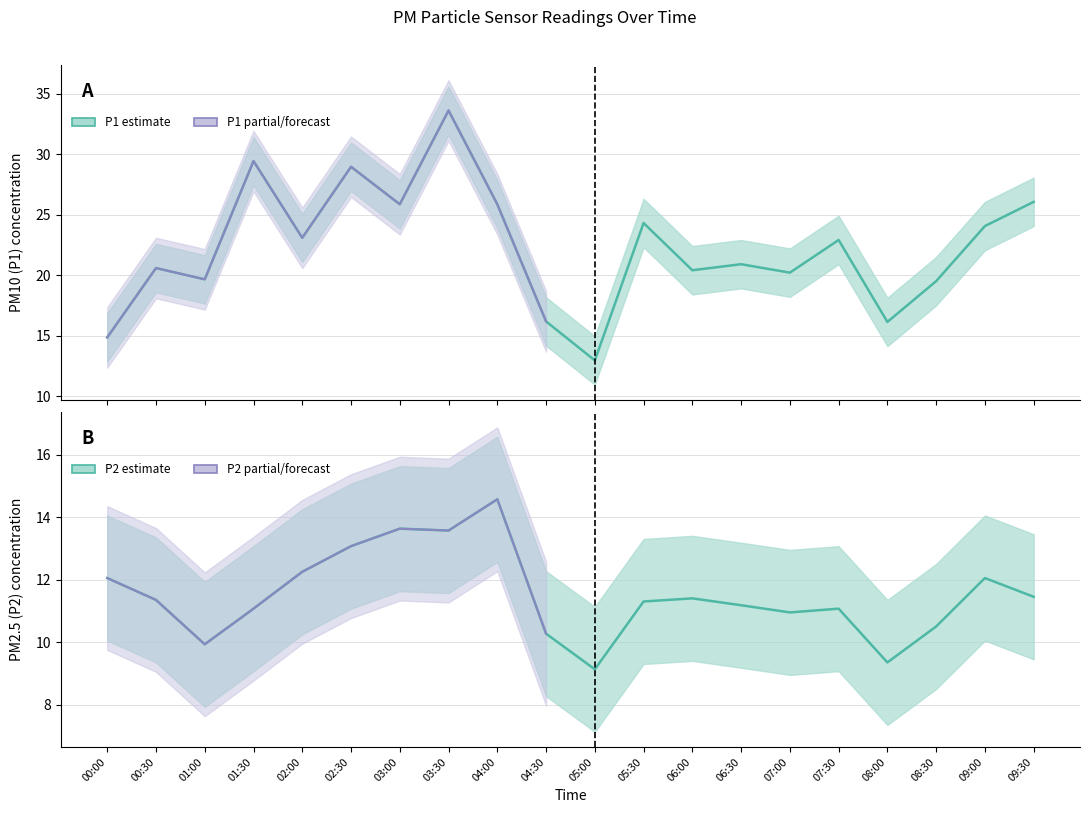

What is the difference between the highest and lowest values at 02:30?

15.9